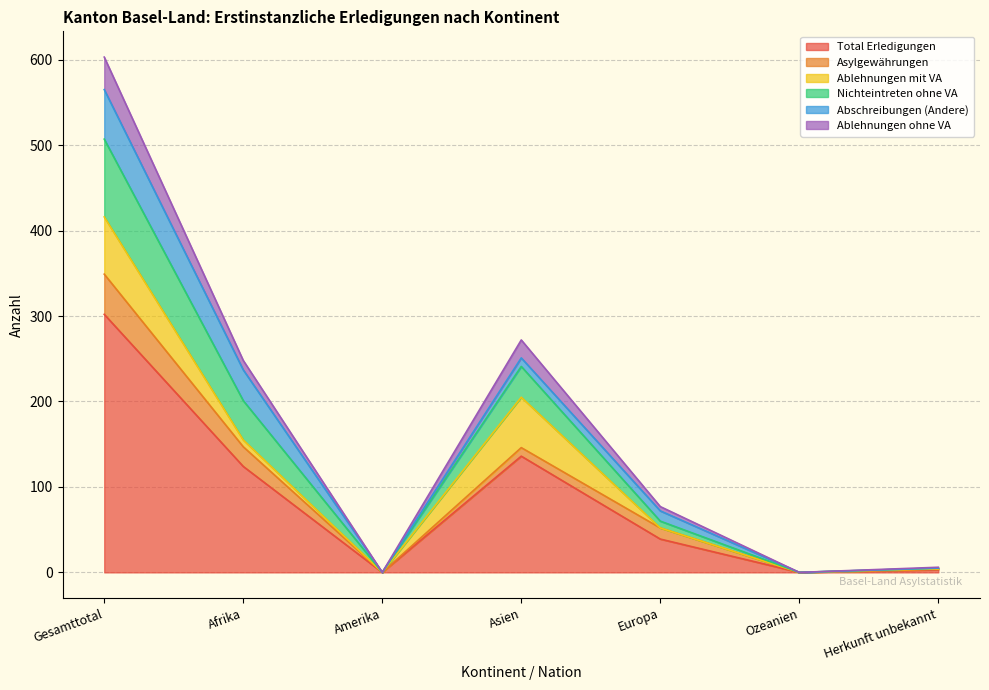

How many lines are shown in the chart?

6